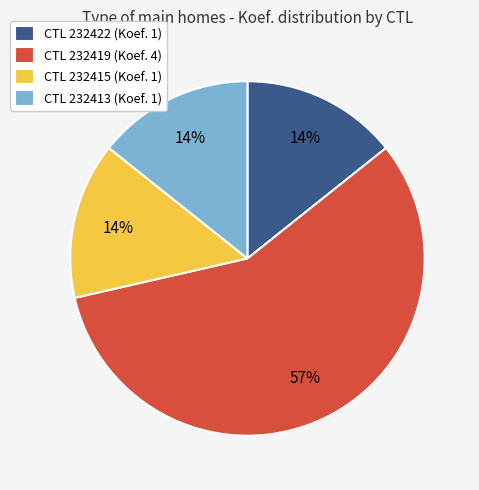

Do CTL 232415 (Koef. 1) and CTL 232413 (Koef. 1) together represent more than half of the pie?

No